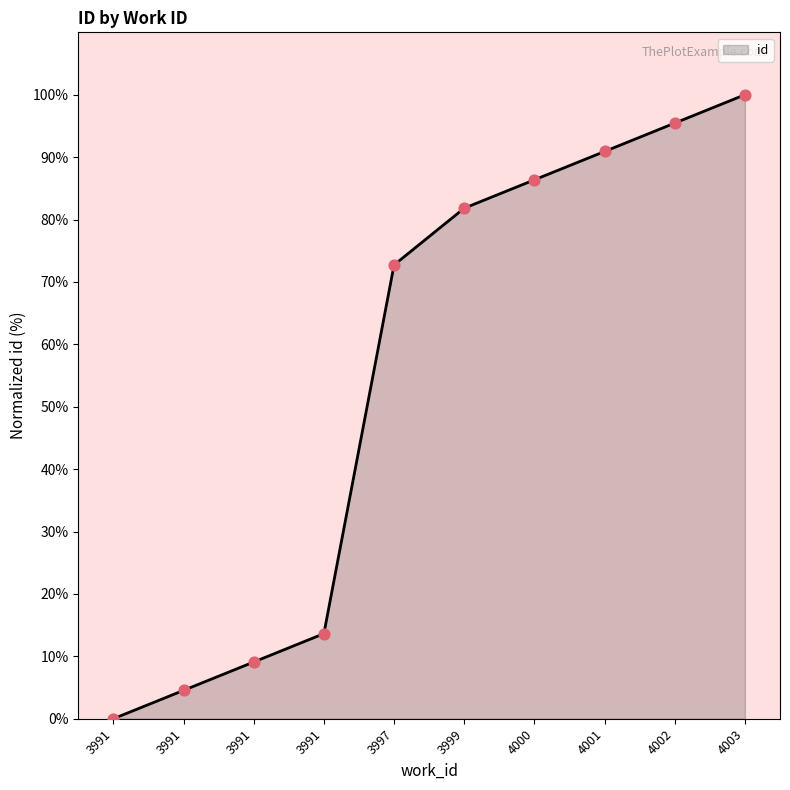

What is the change in value from 3999 to 4001?

+9.1